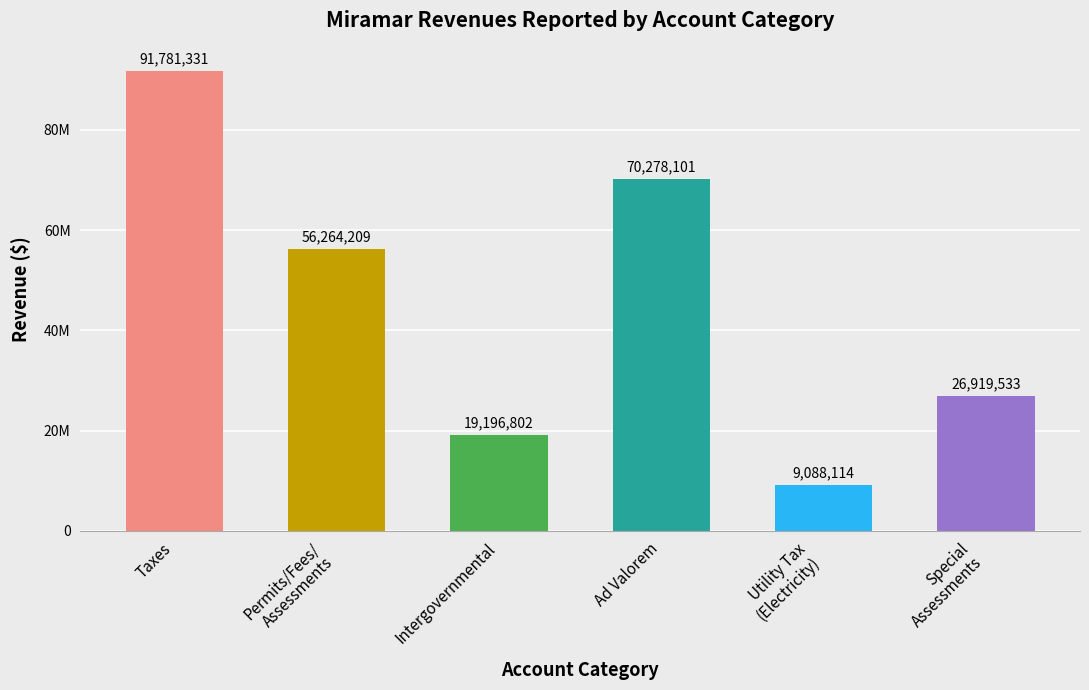

Are the bars horizontal?

No